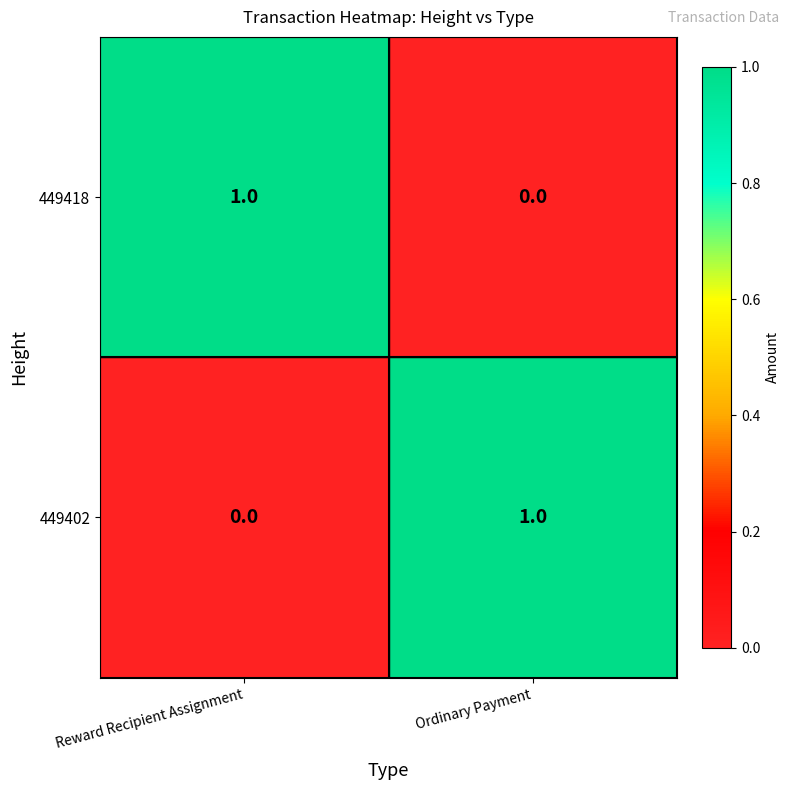

Is it true that 449402 equals 1 at Ordinary Payment?

True